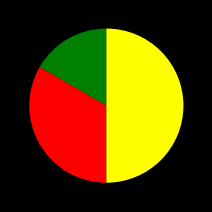

Which category has the smallest portion of the pie?

Kolíska Petr